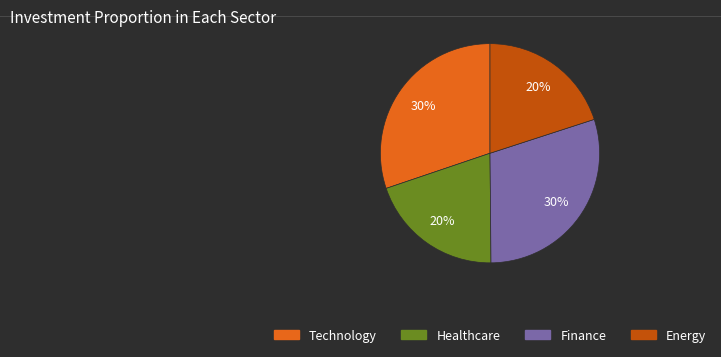

The Healthcare slice represents 6% of the pie. True or false?

False